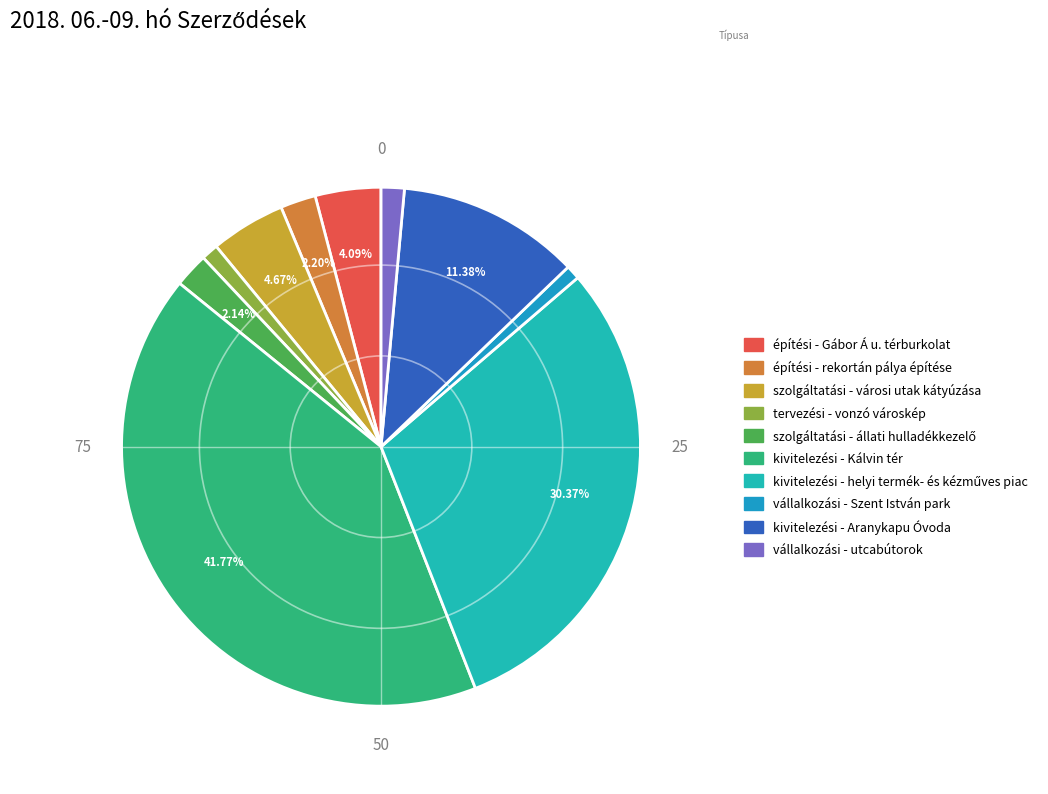

Count the number of slices in the pie.

10